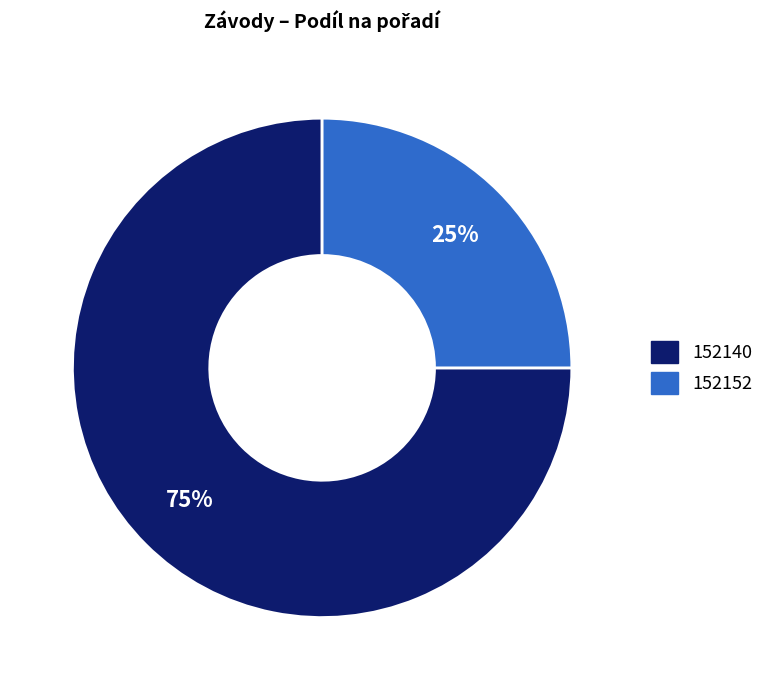

What percentage is the 152152 slice, to the nearest percent?

25%